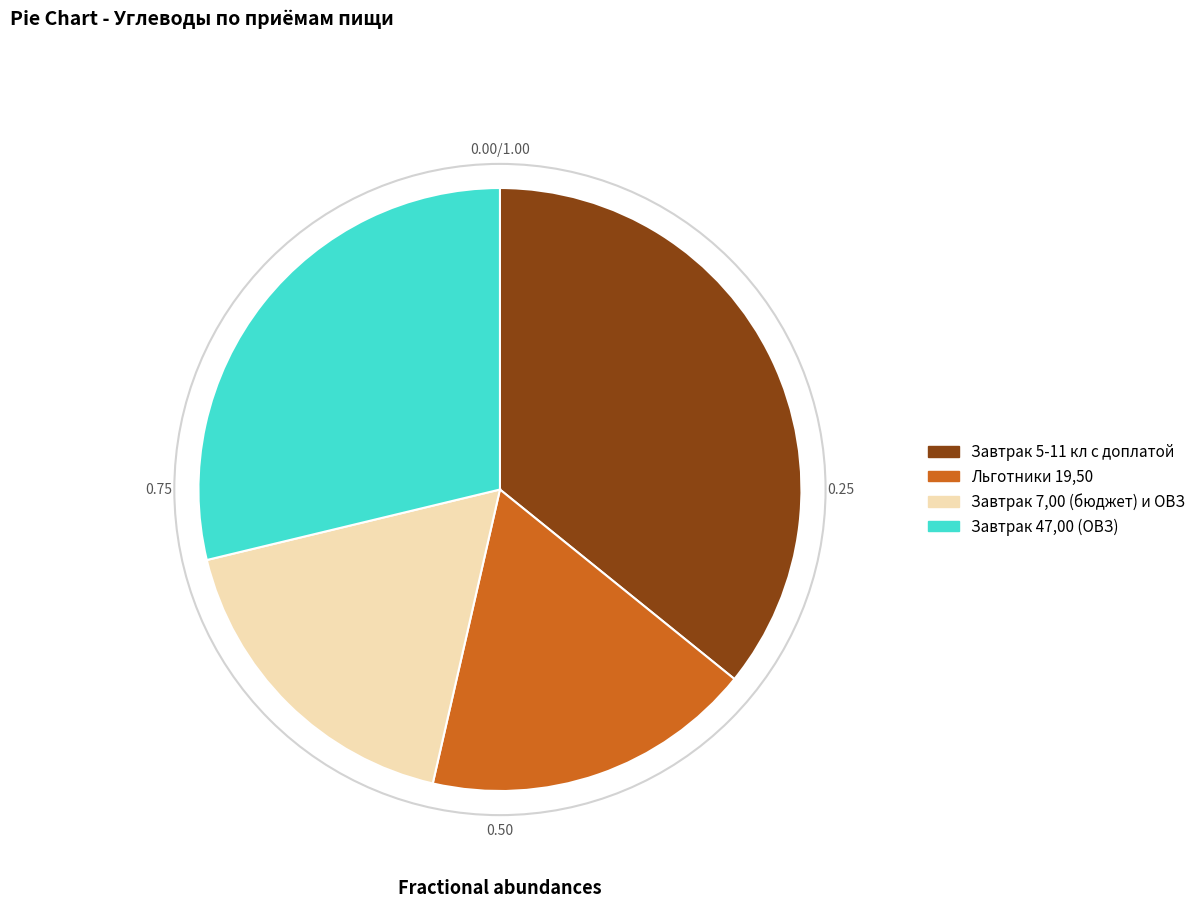

Is the sum of Льготники 19,50 and Завтрак 7,00 (бюджет) и ОВЗ greater than half?

No